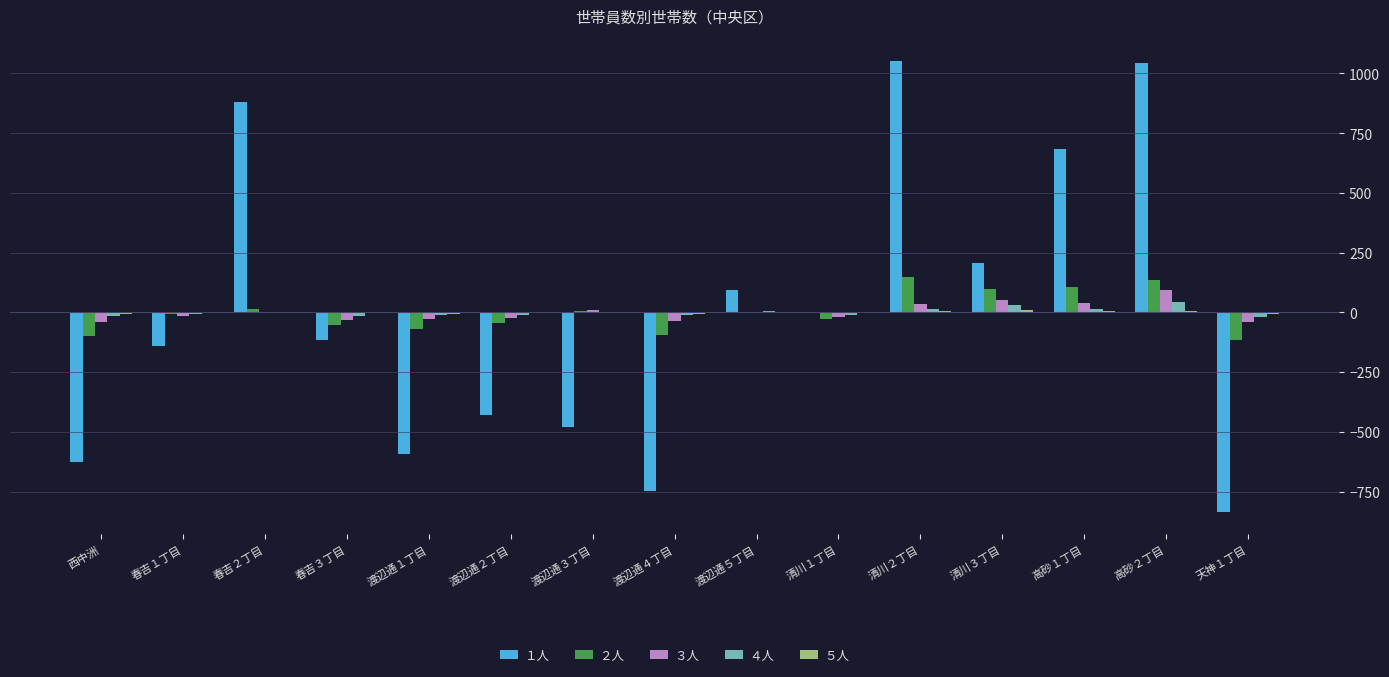

At which label does ３人 reach its peak?

高砂２丁目